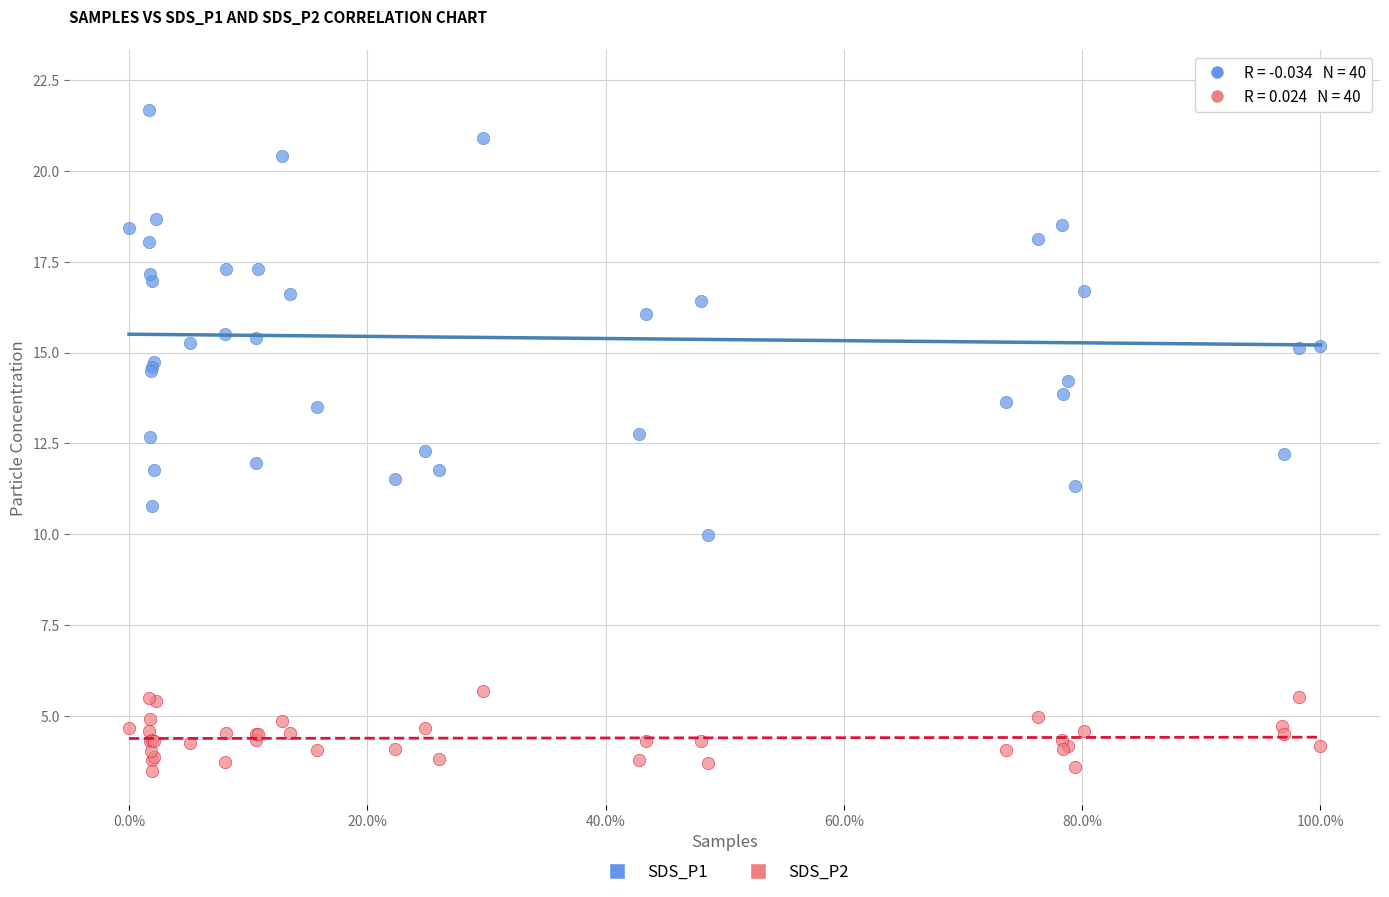

Which series has the largest Y range (max minus min)?

SDS_P1